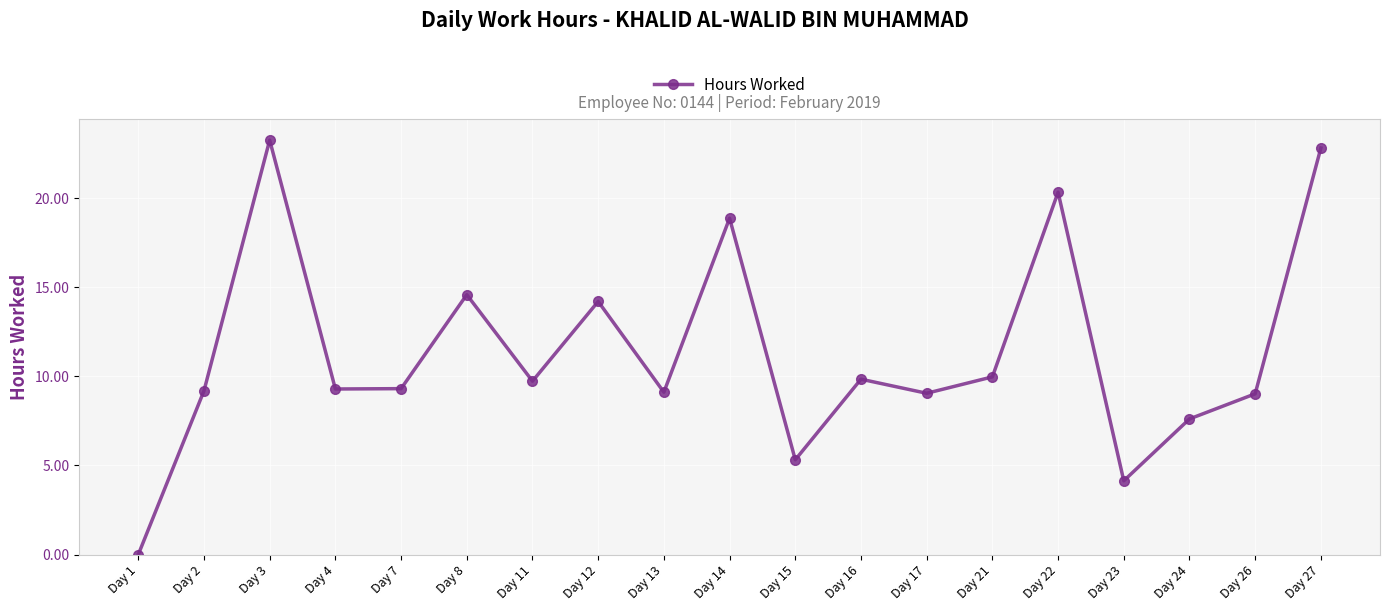

True or false: the data shows 14.7 at Day 7.

False